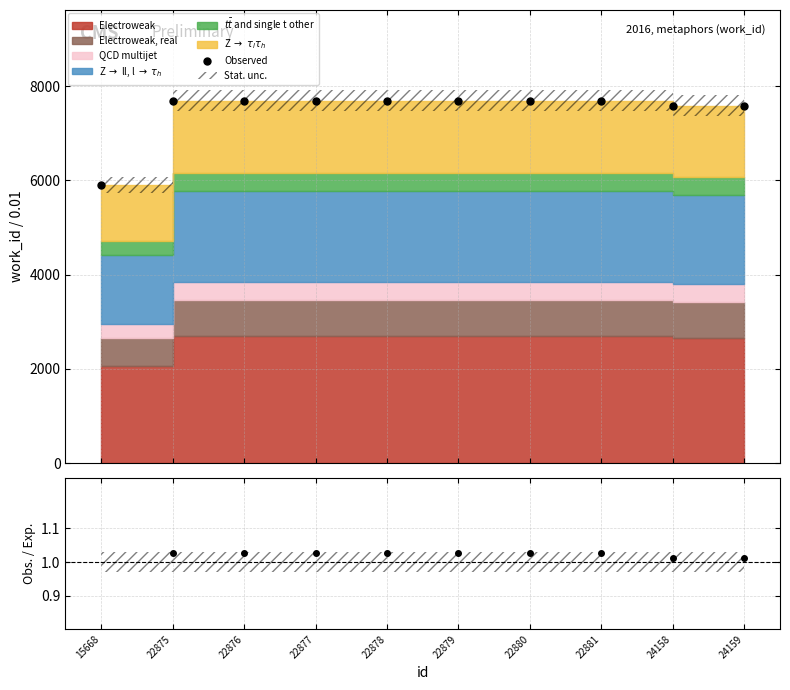

What is the difference between the highest and lowest values at 22880?

7693.0